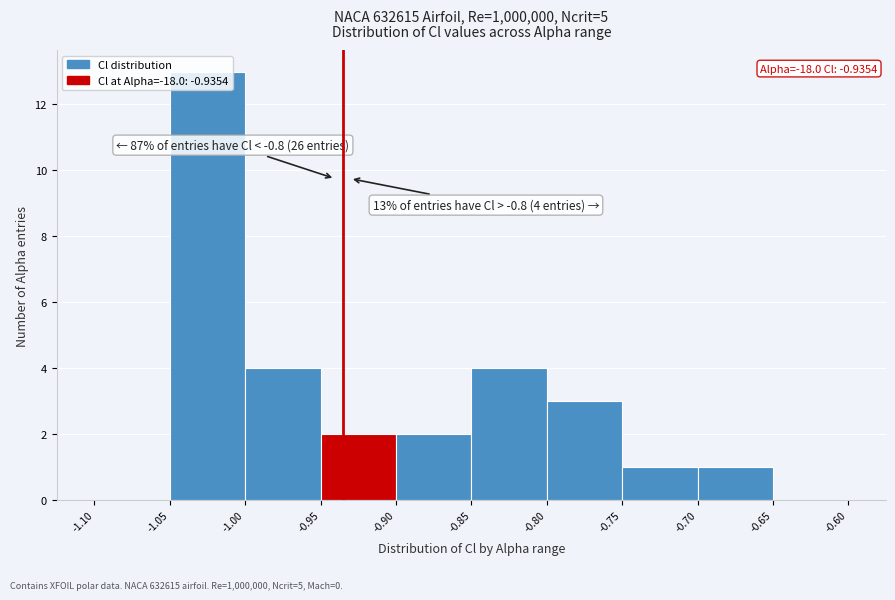

Which range on the x-axis has the tallest bar?

-1.05 to -1.00